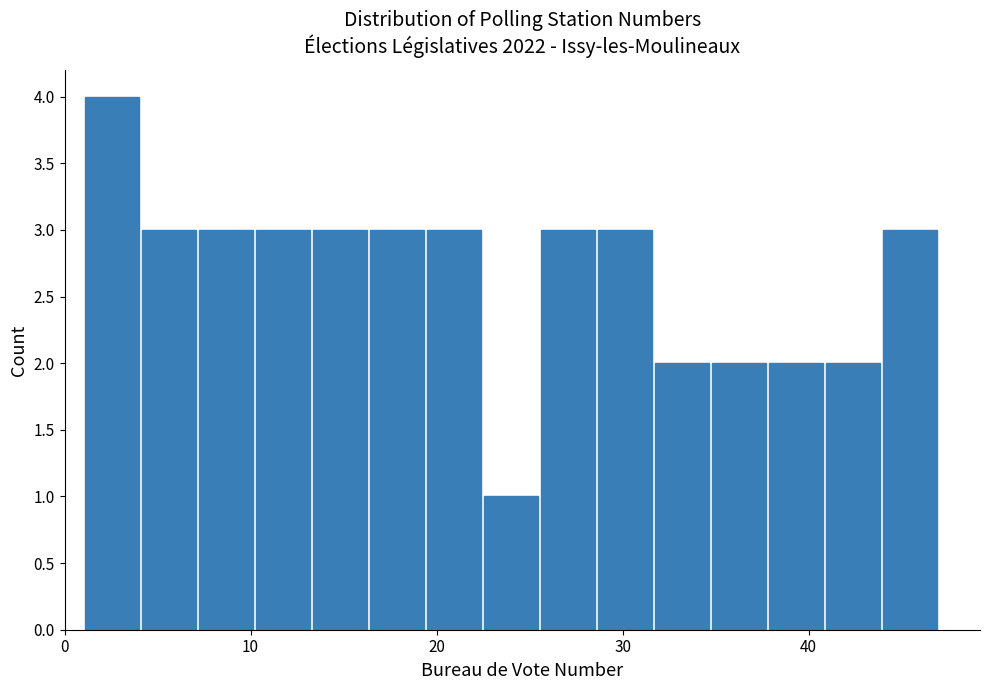

Around what value on the x-axis is the tallest bar? Give the approximate position of its centre, as read against the axis.

3